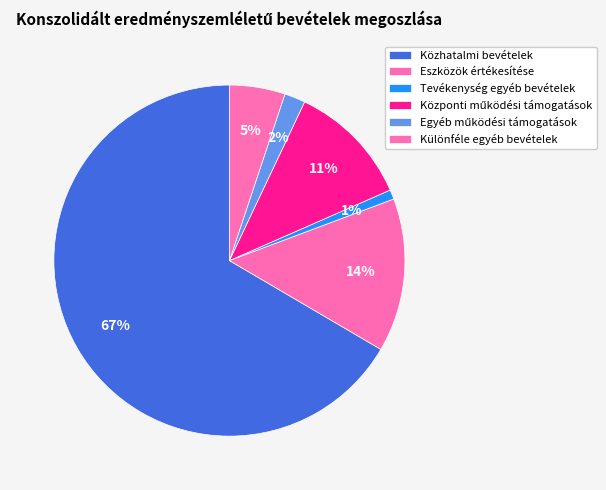

Which slice is the largest?

Közhatalmi bevételek